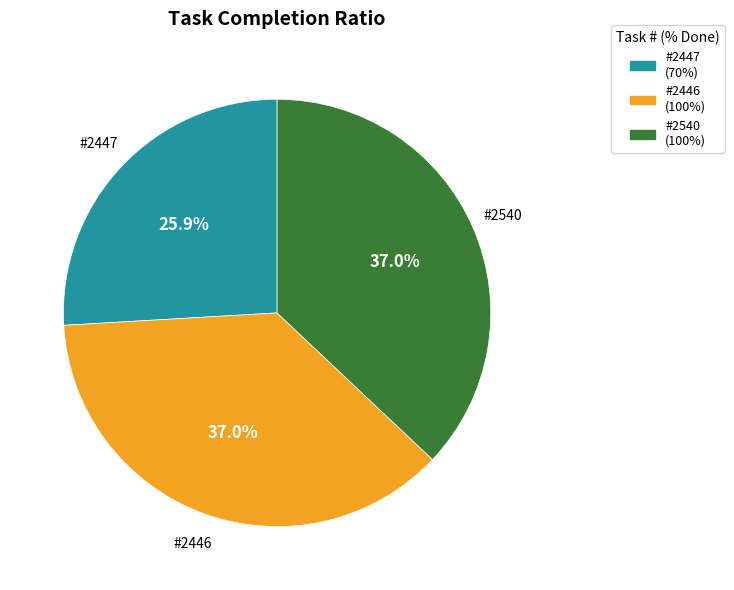

Does any single category account for the majority?

No